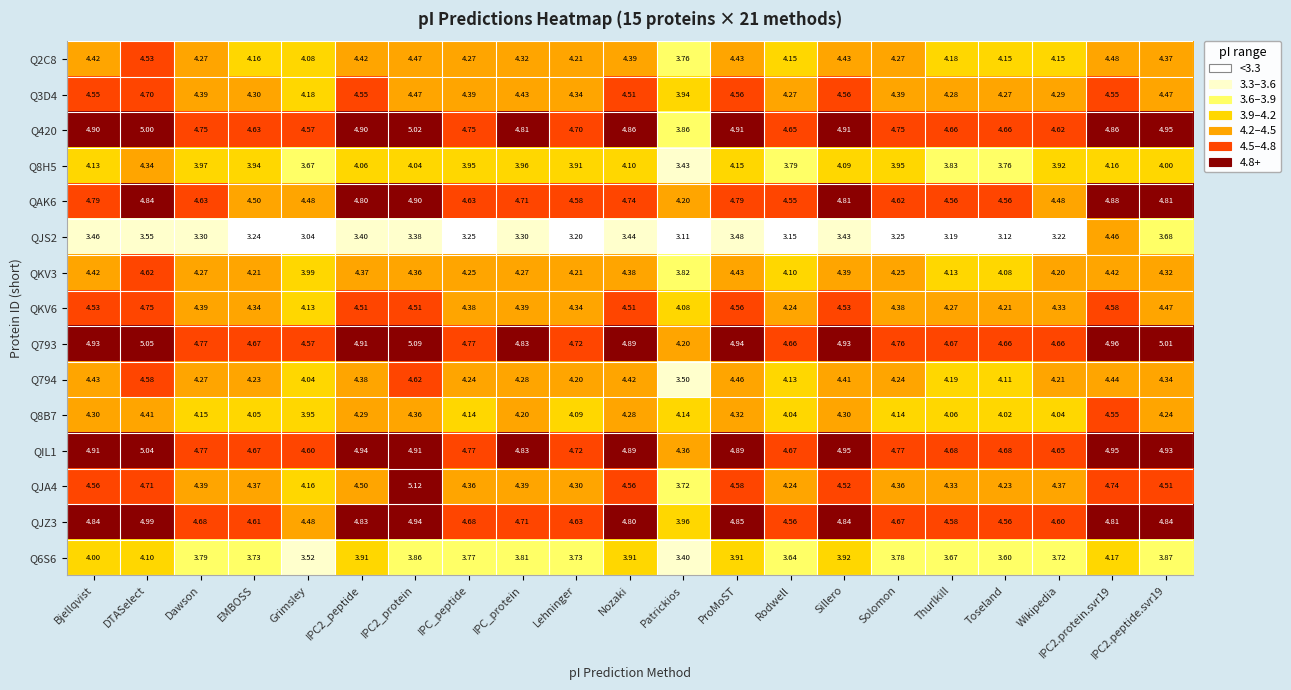

Is the value of QJZ3 at Lehninger greater than the value of Q6S6 at EMBOSS?

Yes